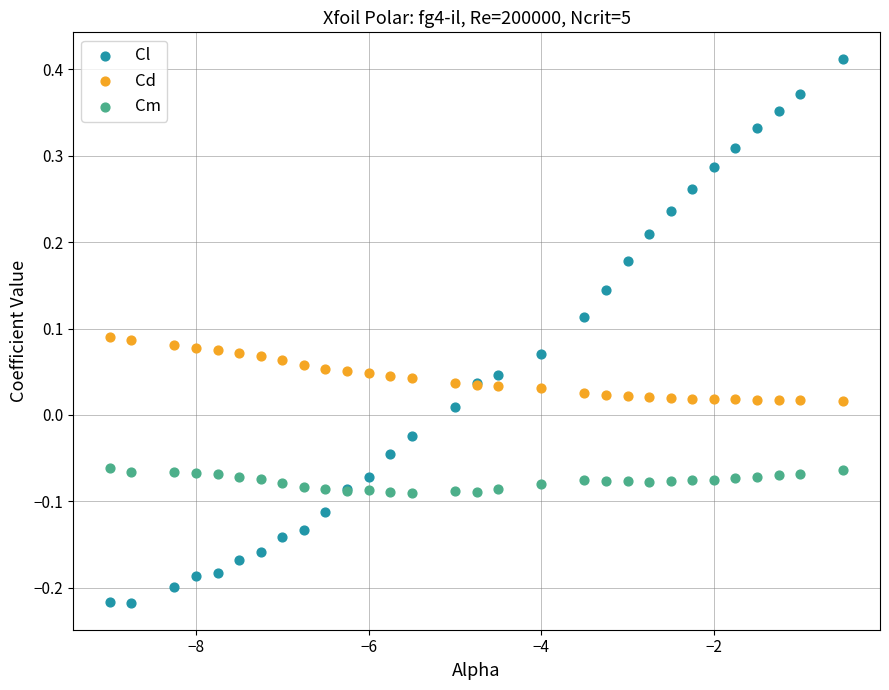

Which series reaches the maximum Y coordinate?

Cl